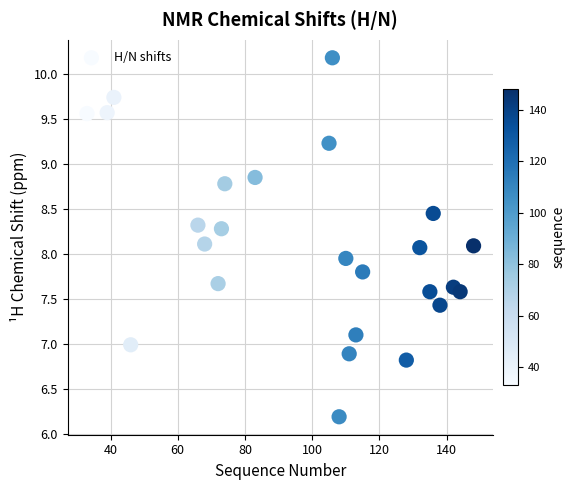

What is the range of Y values (max minus min)?

4.0